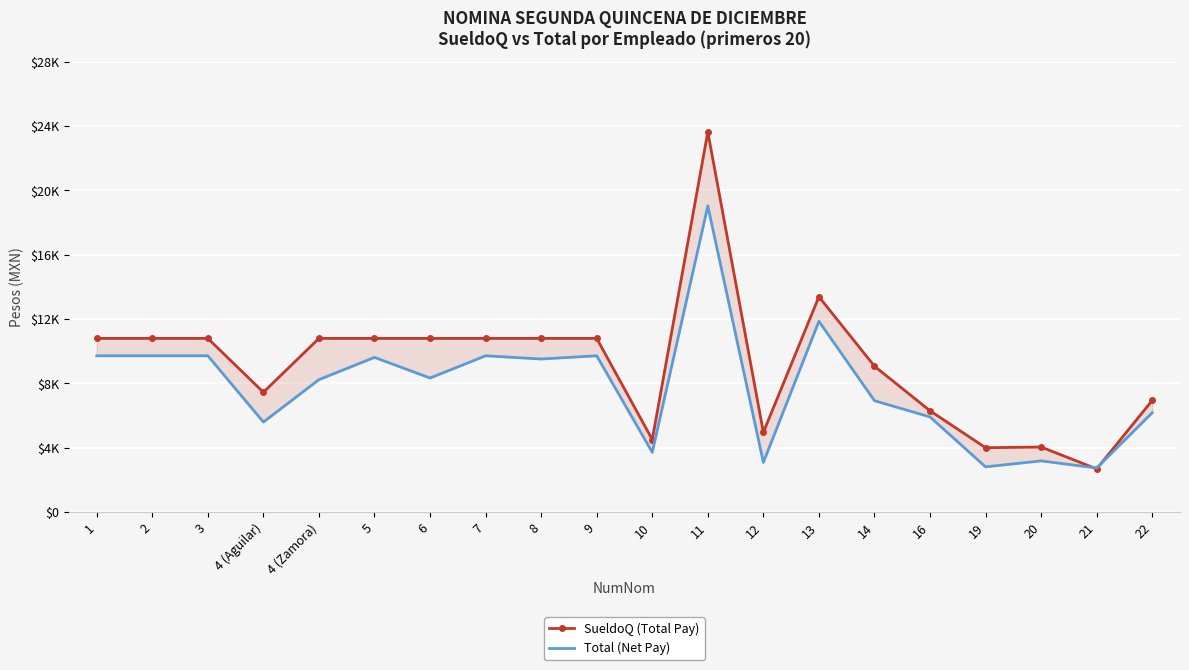

What is the label of the 13th point from the right?

7